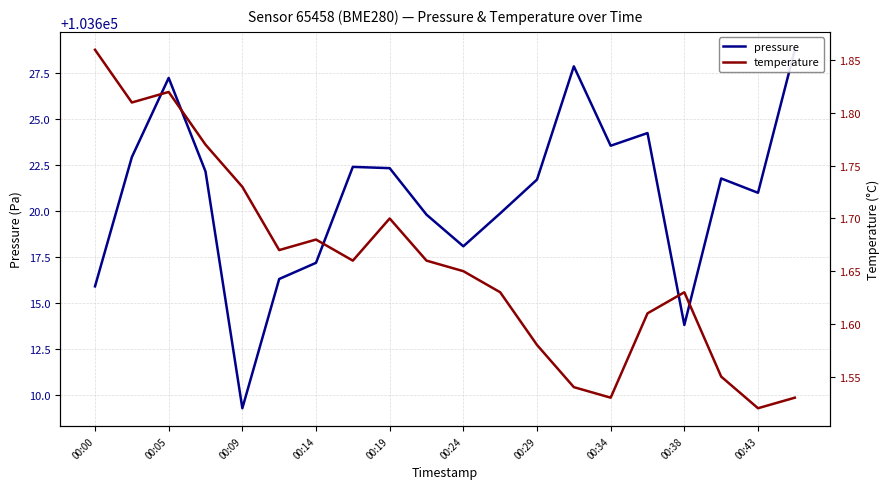

Which series has the largest total across all categories?

pressure